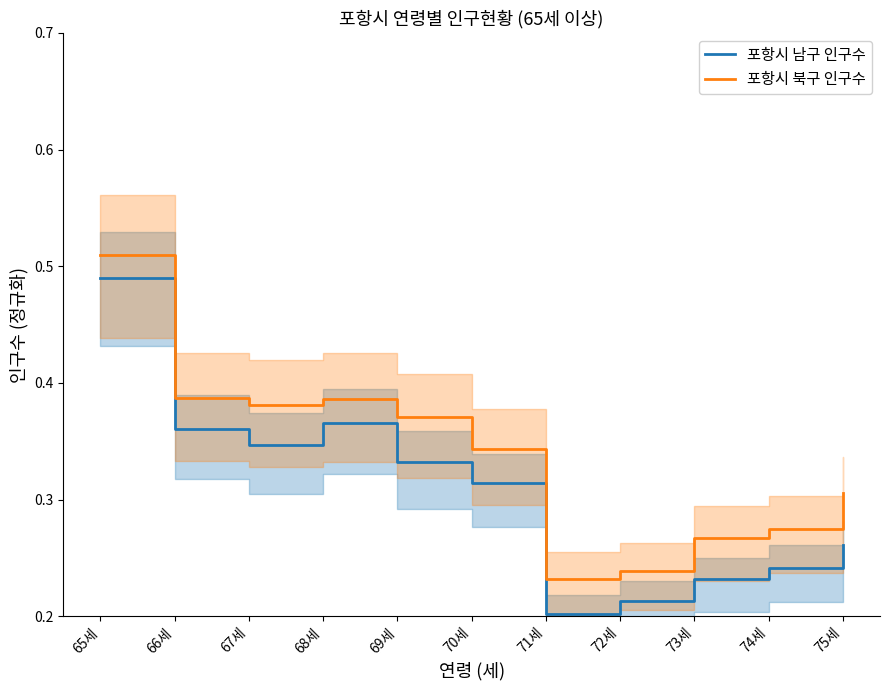

List the series in order of their peak value, highest first.

포항시 북구 인구수, 포항시 남구 인구수